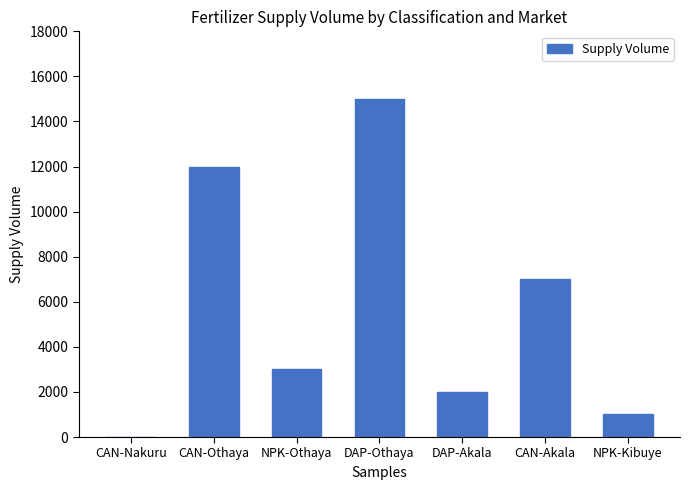

Which category has the highest value across all series?

DAP-Othaya